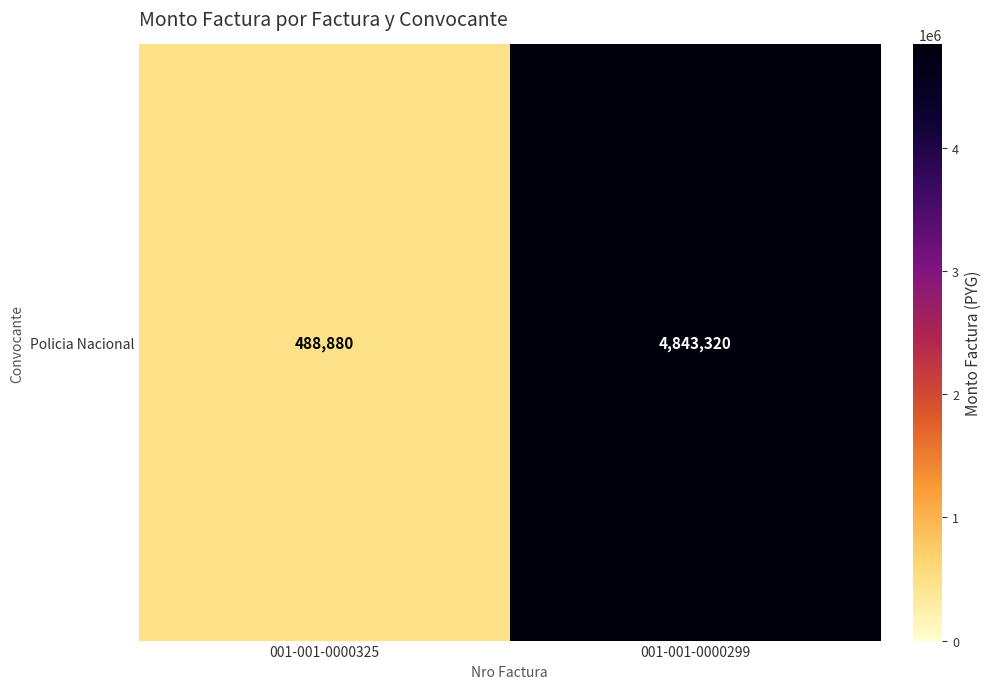

How many categories are shown in the chart?

2